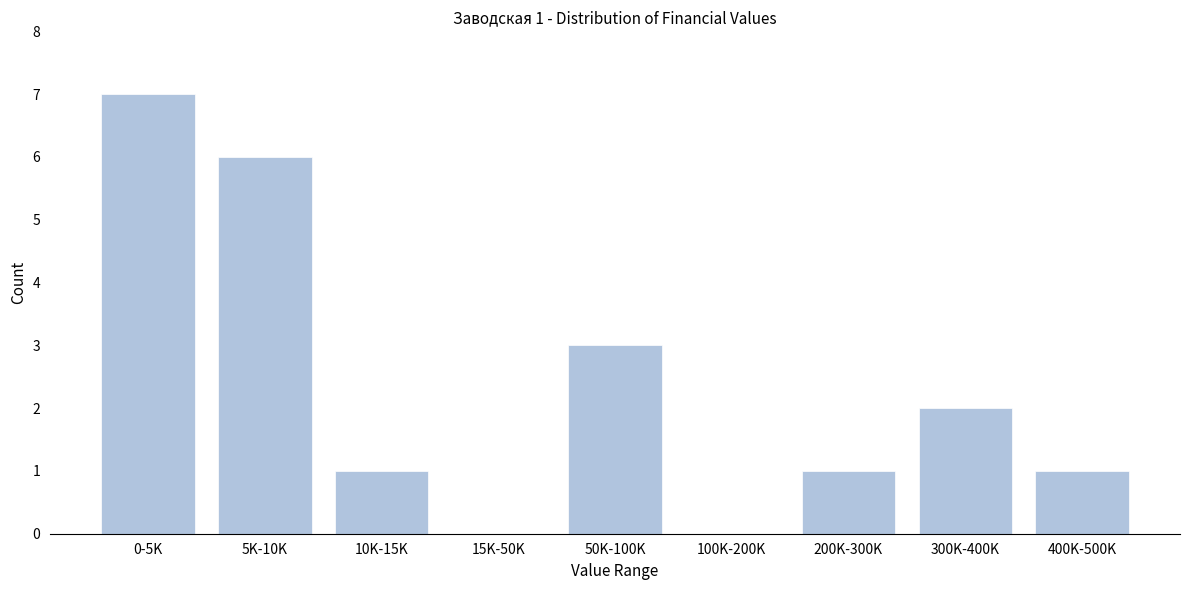

Reading left to right, transcribe all the data shown in this chart.

0-5K=7	5K-10K=6	10K-15K=1	15K-50K=0	50K-100K=3	100K-200K=0	200K-300K=1	300K-400K=2	400K-500K=1